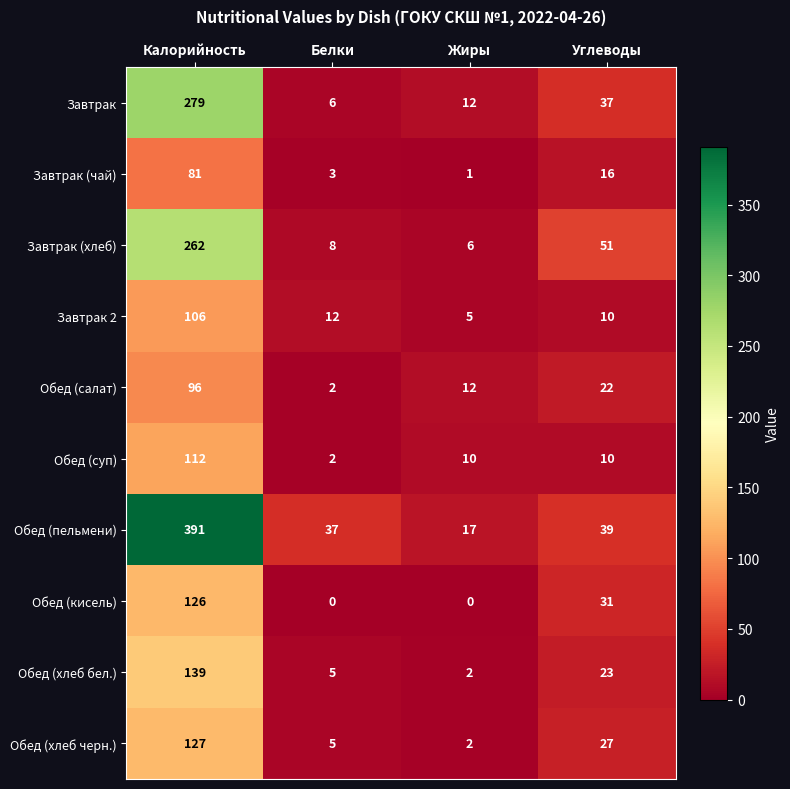

At which label does Обед (хлеб черн.) reach its minimum?

Жиры